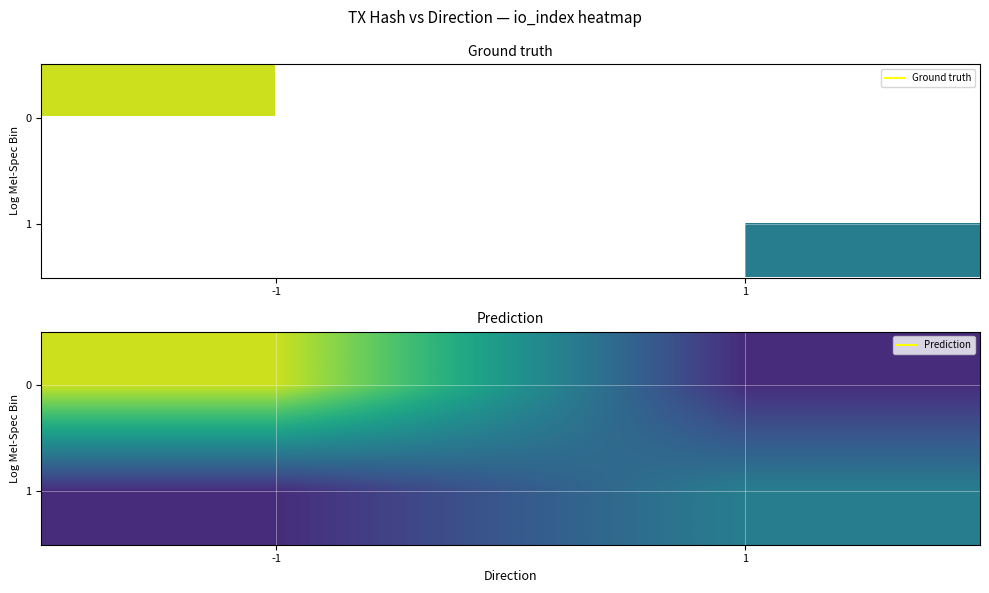

True or false: 1 has a value of 8 at -1.

False